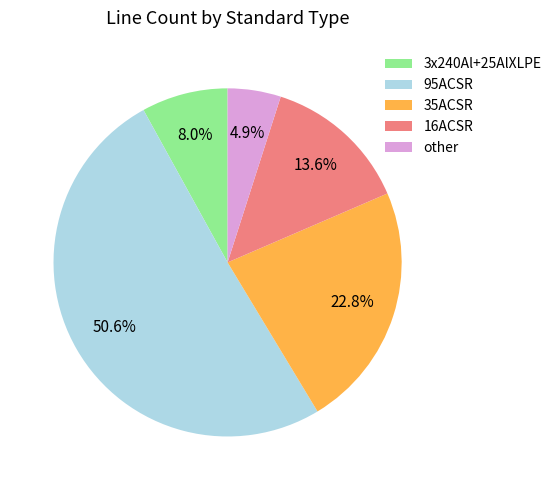

What percentage is the other slice, to the nearest percent?

5%